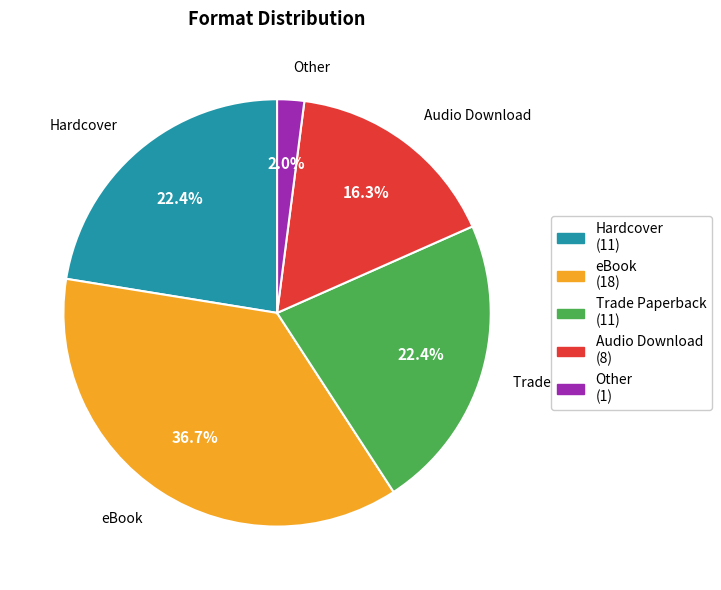

Is there a majority slice in this chart?

No